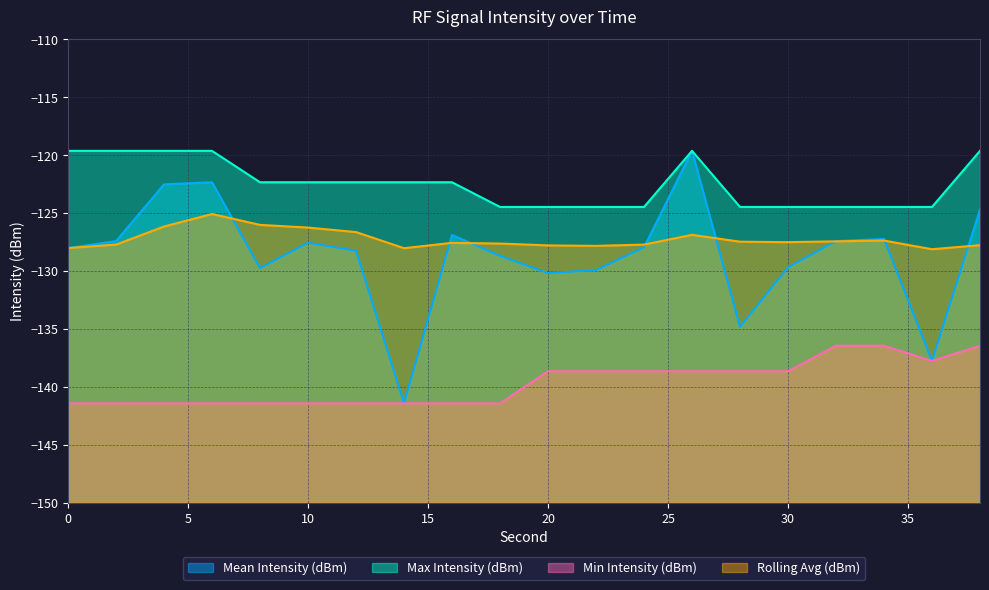

How many data points in Min Intensity (dBm) are less than -138?

16